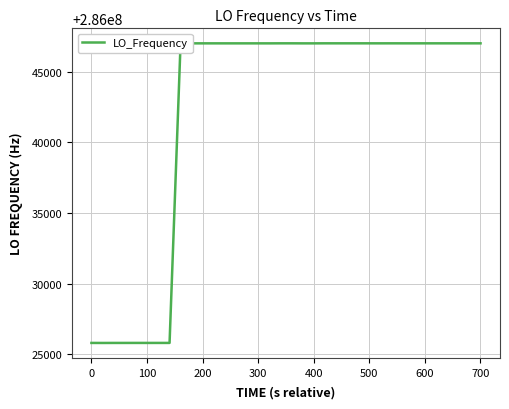

What is the smallest value displayed?

286025810.7